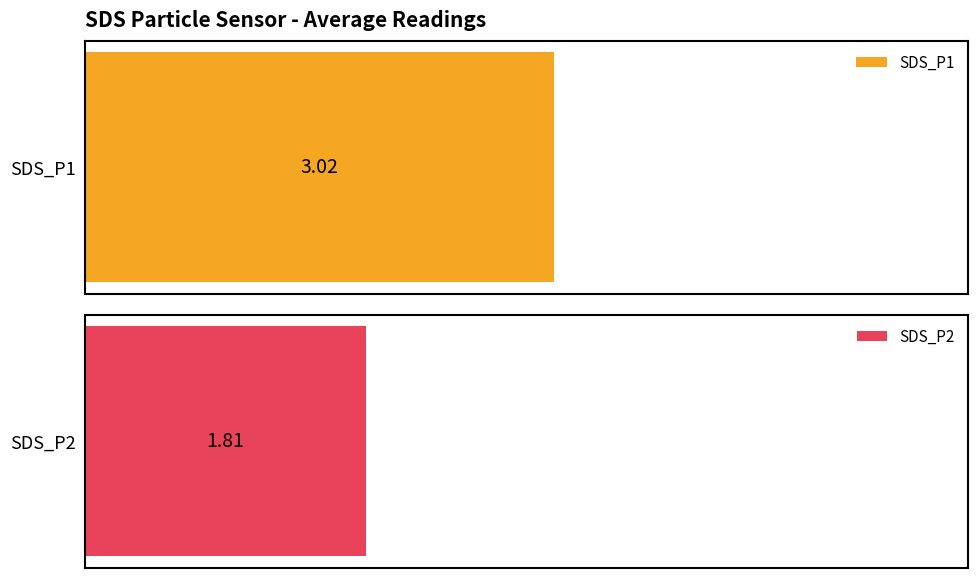

The value of SDS_P2 at 00:23 is 1.1. True or false?

False